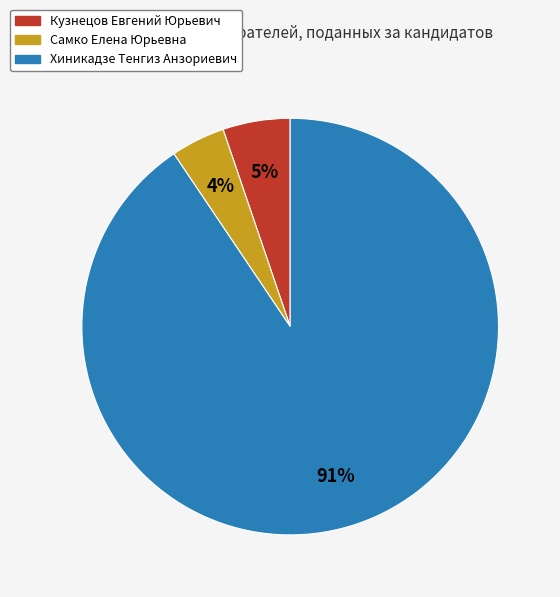

How many slices are in this pie chart?

3